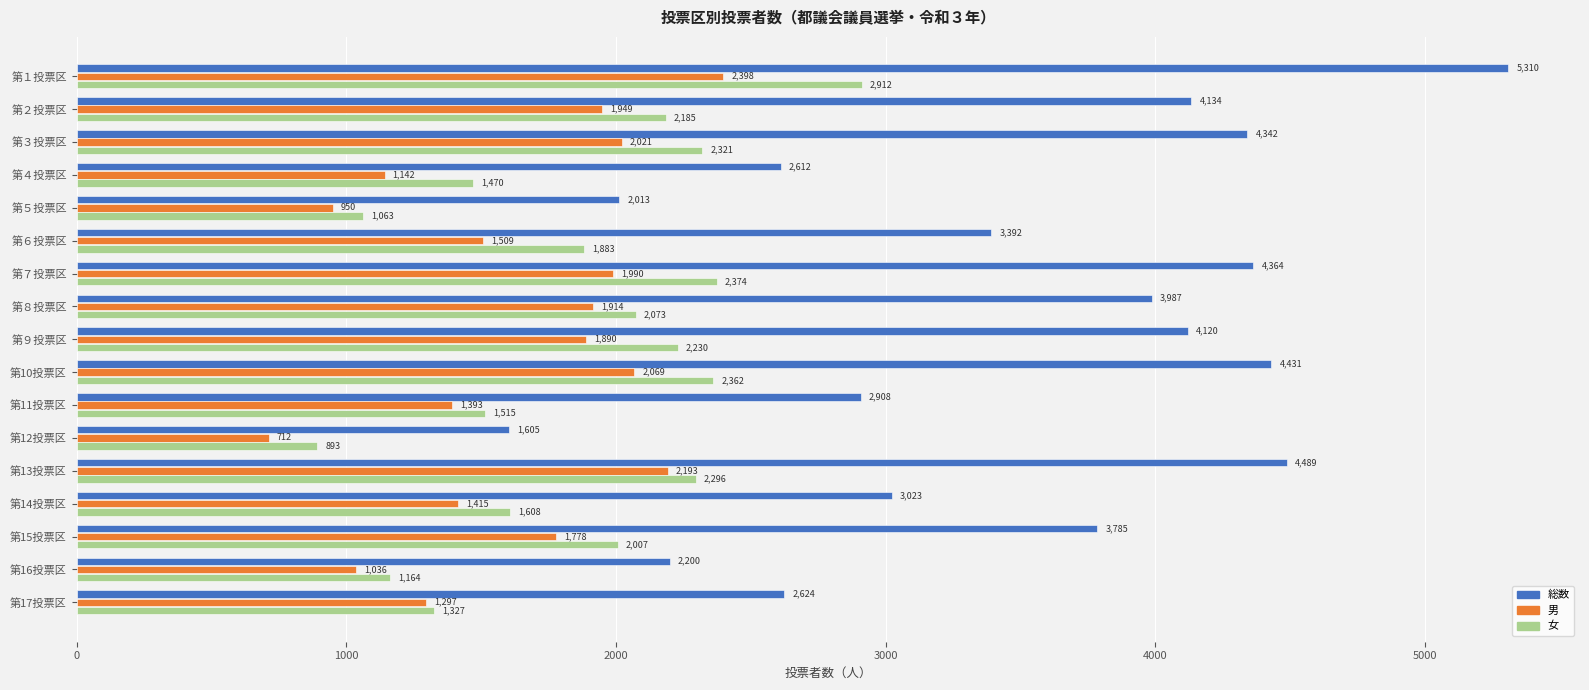

True or false: 女 has a value of 2073 at 第８投票区.

True